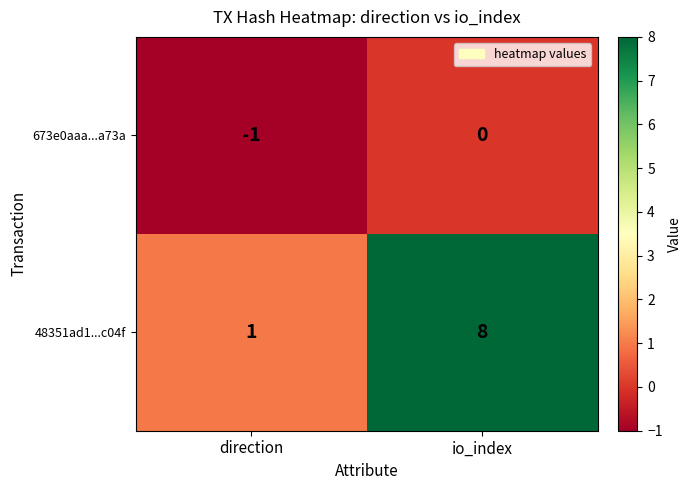

Which series has the largest range (max minus min)?

48351ad1...c04f